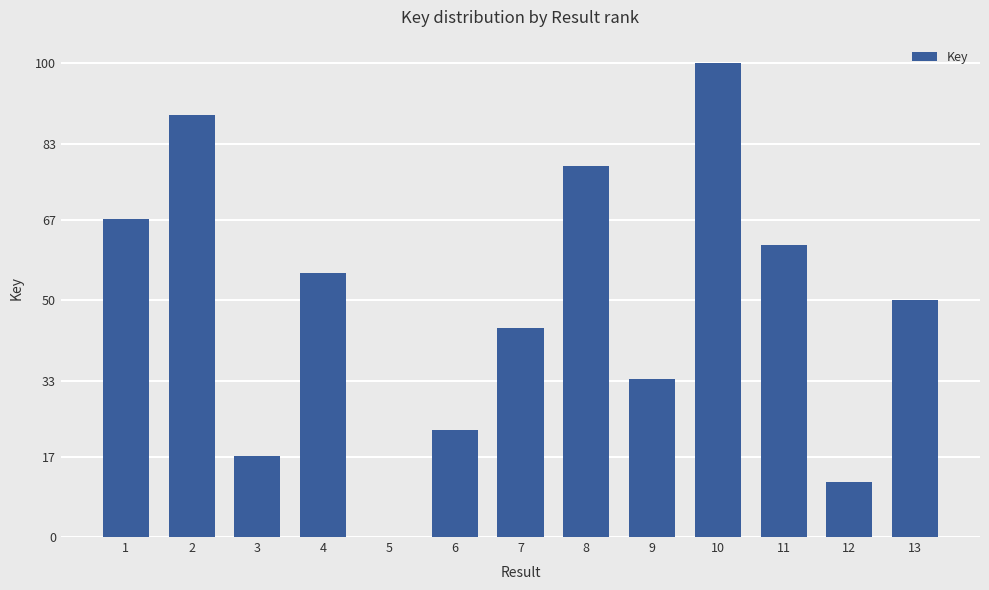

Reading right to left, extract all data points from this chart.

50.0	11.7	61.7	100.0	33.3	78.3	44.2	22.5	0.0	55.8	17.1	89.2	67.1